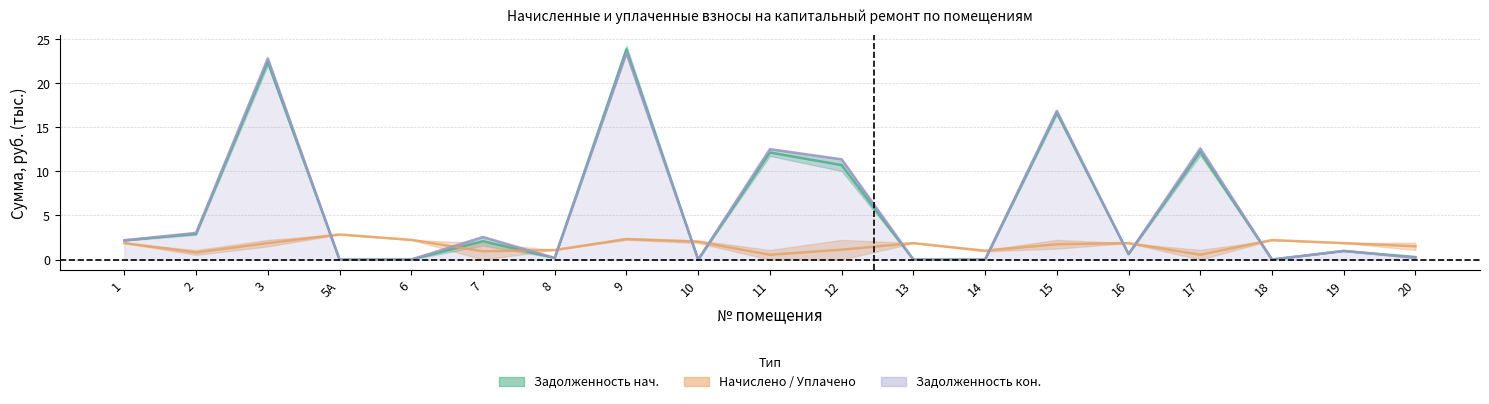

Is the value of задолженность (нач.) at 8 greater than the value of задолженность (кон.) at 1?

No